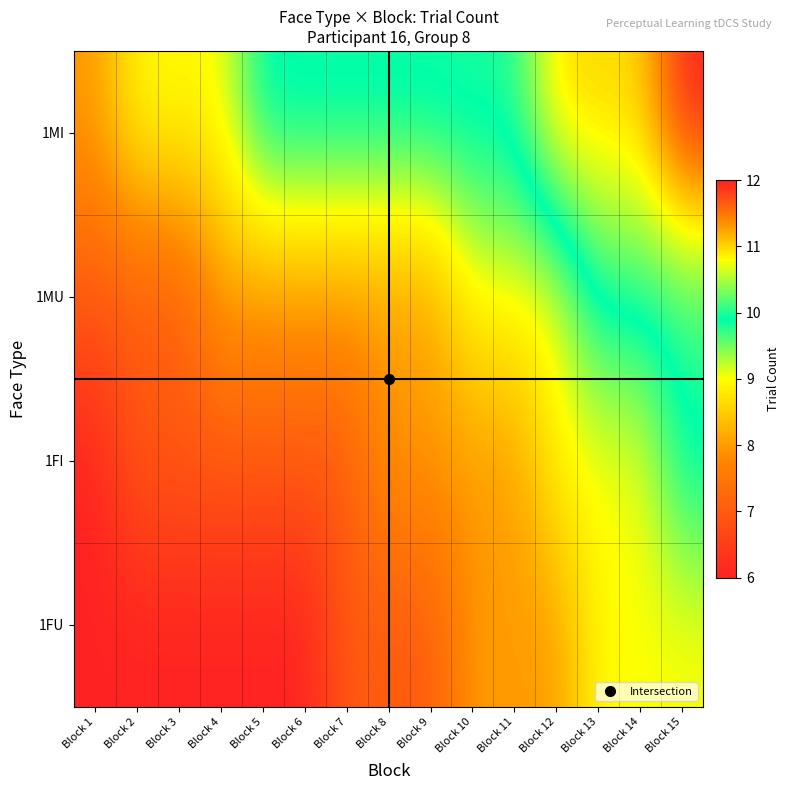

List the series in order of their overall mean, lowest first.

1FU, 1FI, 1MU, 1MI